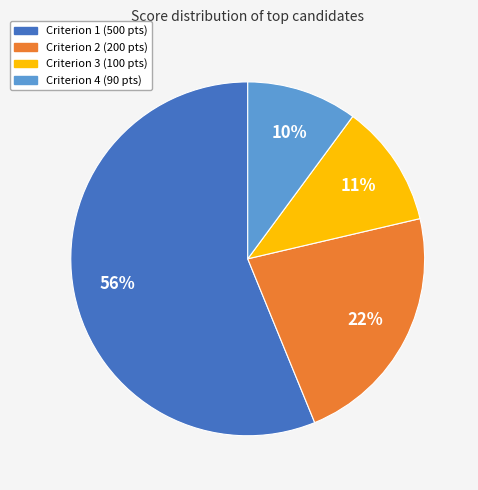

To the nearest percent, what is the difference between the largest and smallest slice percentages?

46%